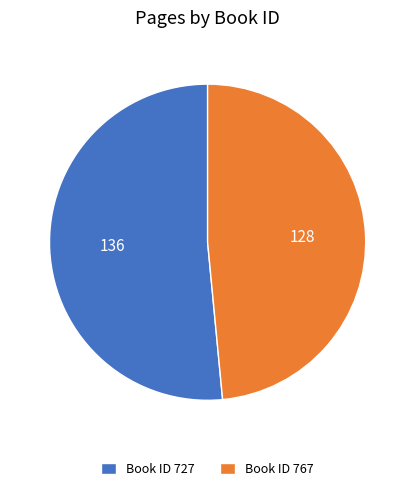

Is there a majority slice in this chart?

Yes